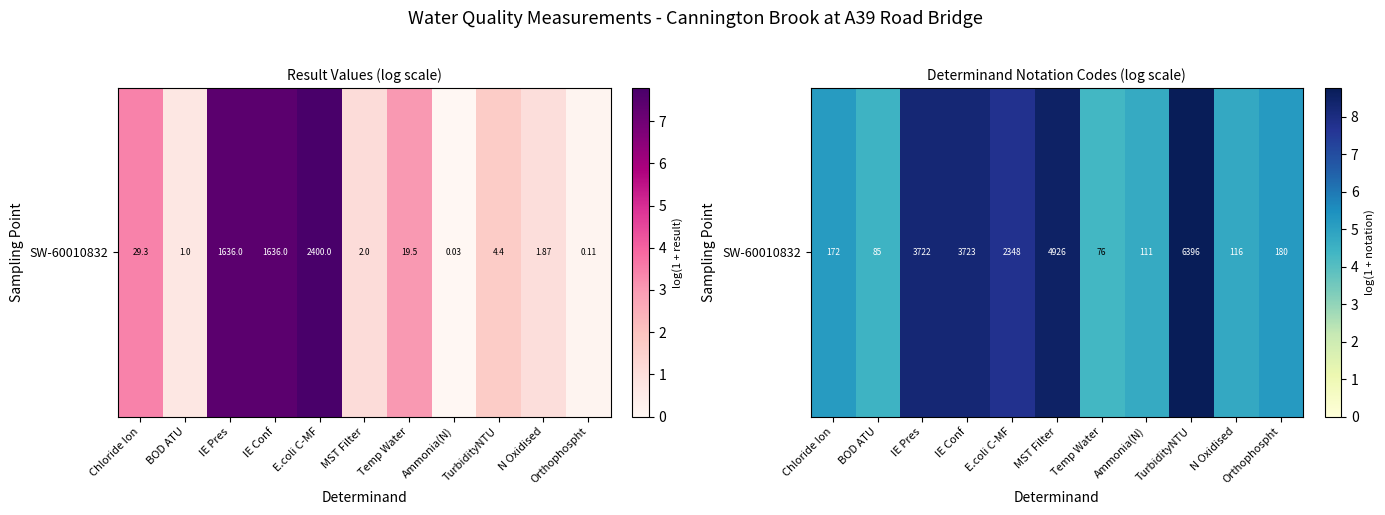

What is the average value?

6.4